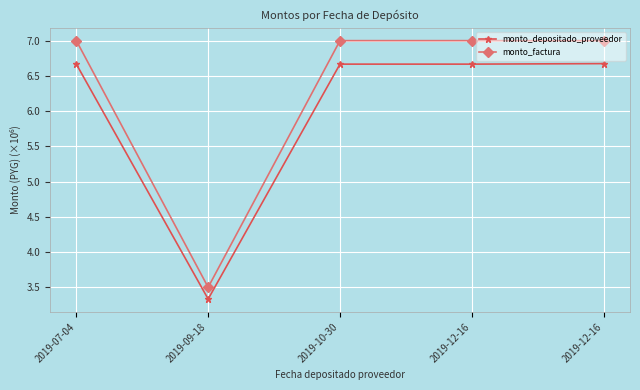

Count the number of categories in the chart.

5